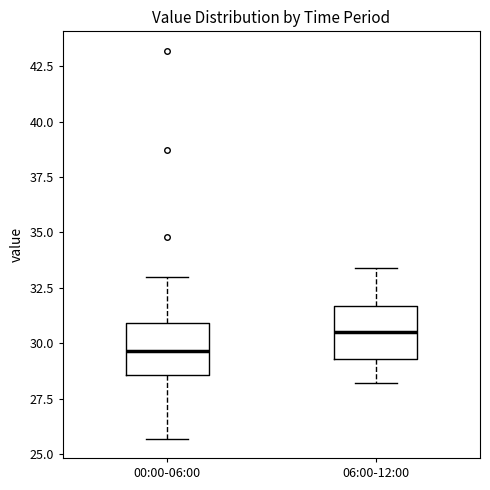

Reading left to right, read every box against the y-axis: the position of its median line, the range the box covers, and the ends of its whiskers. The values are not printed on the chart, so give them approximately, as read against the axis.

00:00-06:00: median 29.5, box 28.5 to 31.0, whiskers 25.5 to 33.0
06:00-12:00: median 30.5, box 29.5 to 31.5, whiskers 28.0 to 33.5